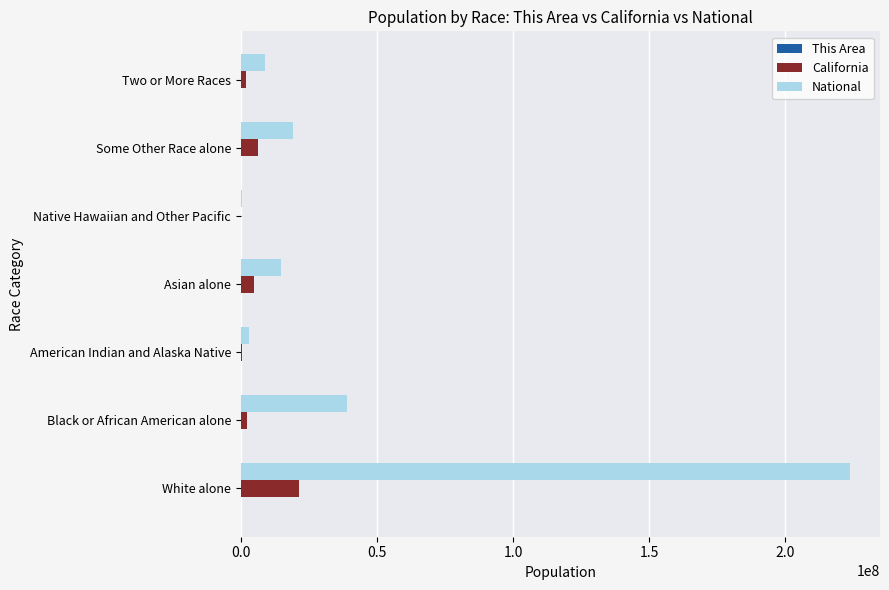

What is the greatest value displayed?

223553265